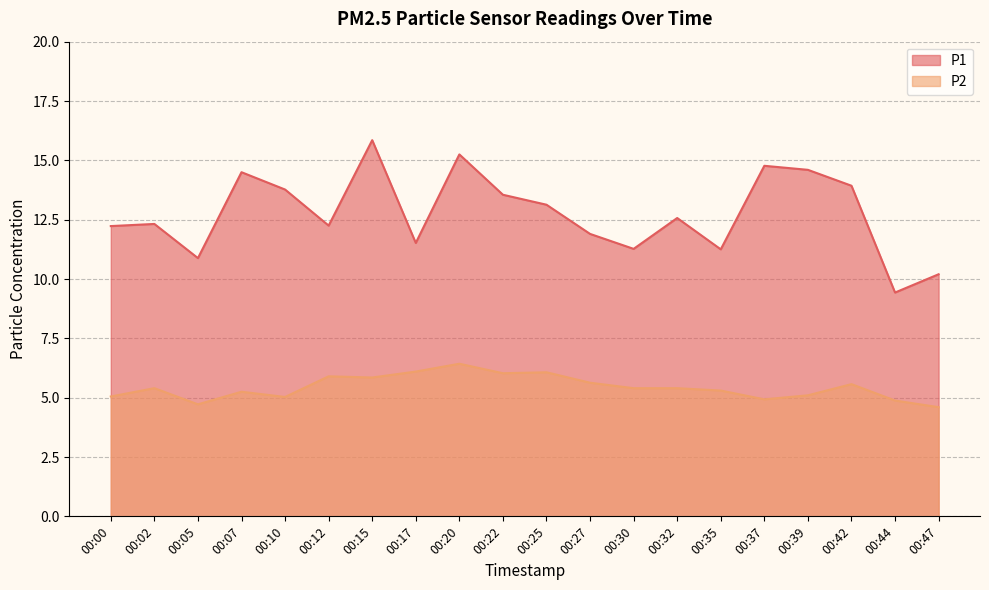

What is the sum of the P1 values at 00:32 and 00:42?

26.5